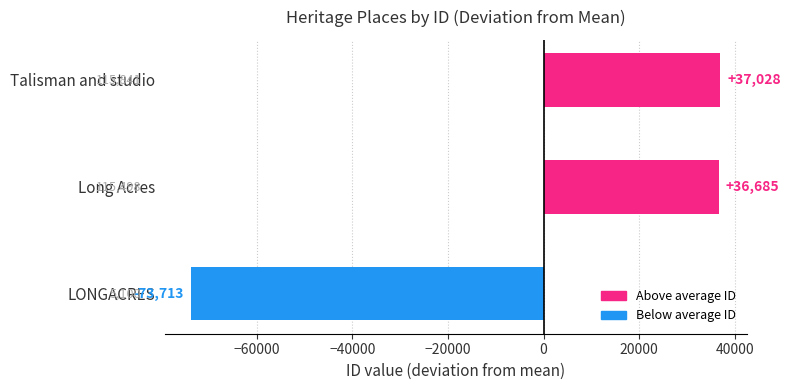

Approximately how many times larger is the value at Long Acres compared to Talisman and studio?

1.0